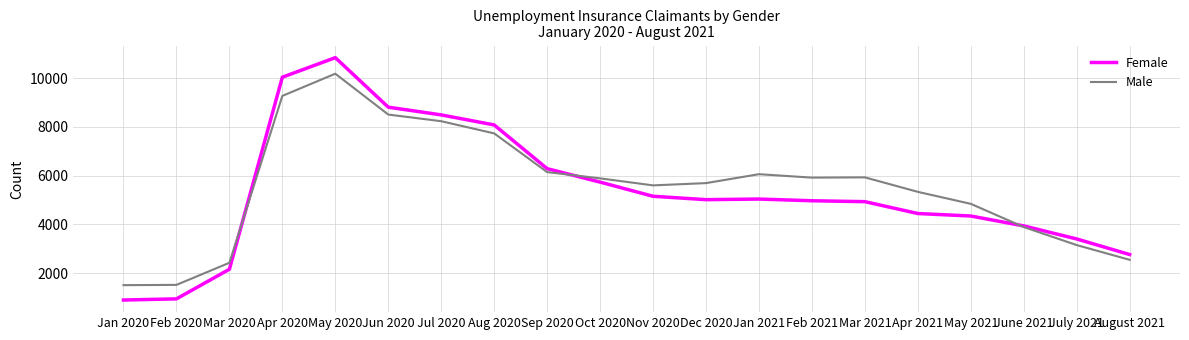

Is it true that Male equals 9805 at Jan 2021?

False